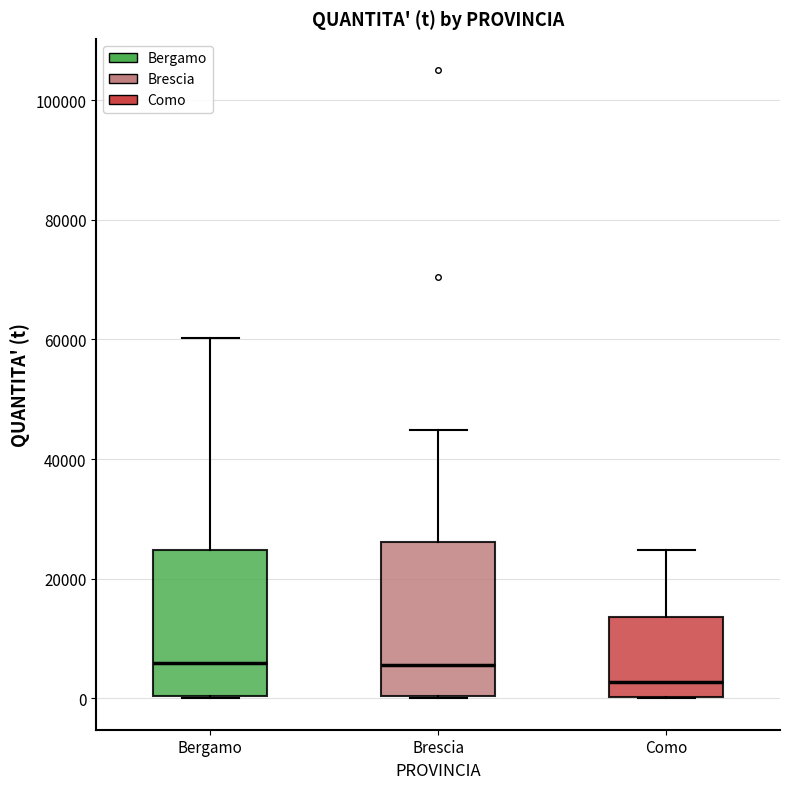

Reading left to right, read every box against the y-axis: the position of its median line, the range the box covers, and the ends of its whiskers. The values are not printed on the chart, so give them approximately, as read against the axis.

Bergamo: median 6000, box 0 to 24000, whiskers 0 to 60000
Brescia: median 6000, box 0 to 26000, whiskers 0 to 44000
Como: median 2000, box 0 to 14000, whiskers 0 to 24000